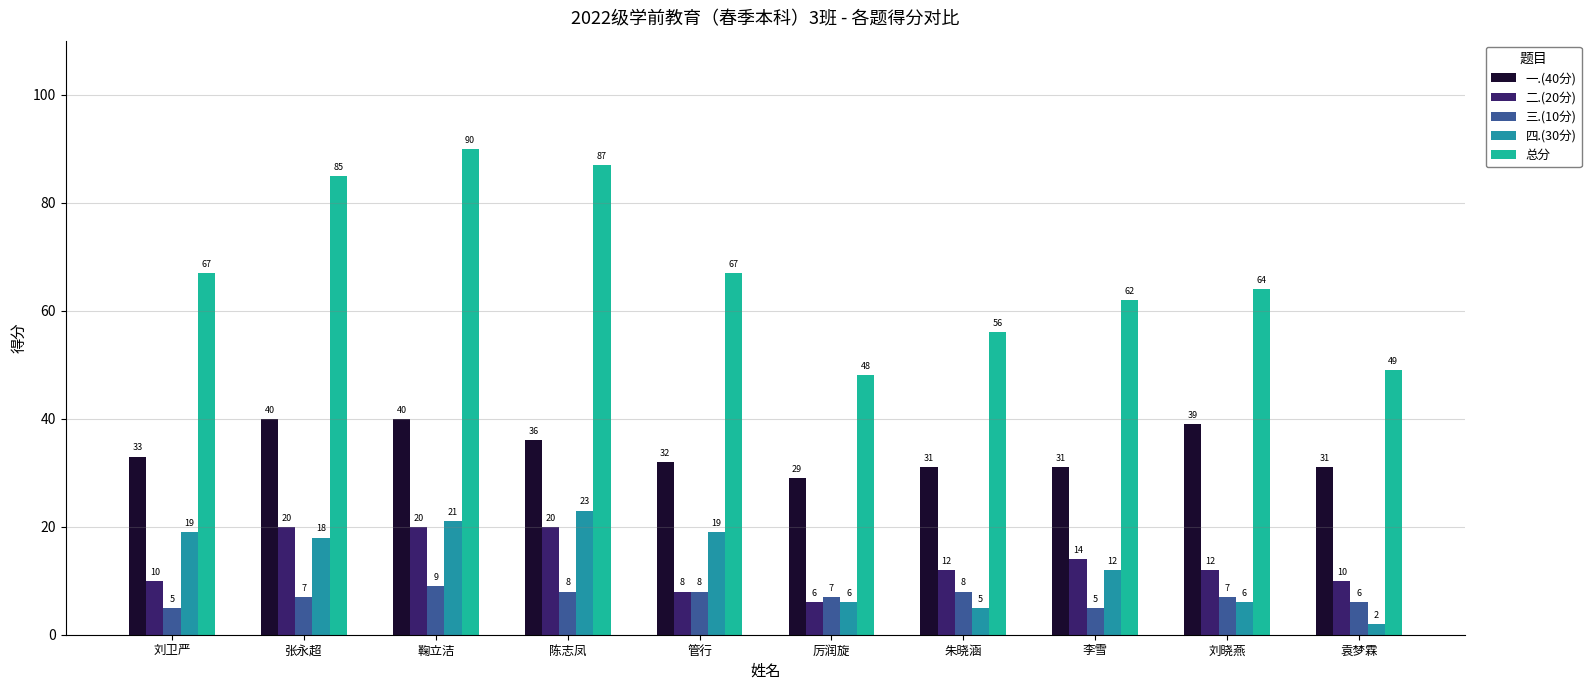

What are all the series names shown in the legend?

一.(40分), 二.(20分), 三.(10分), 四.(30分), 总分